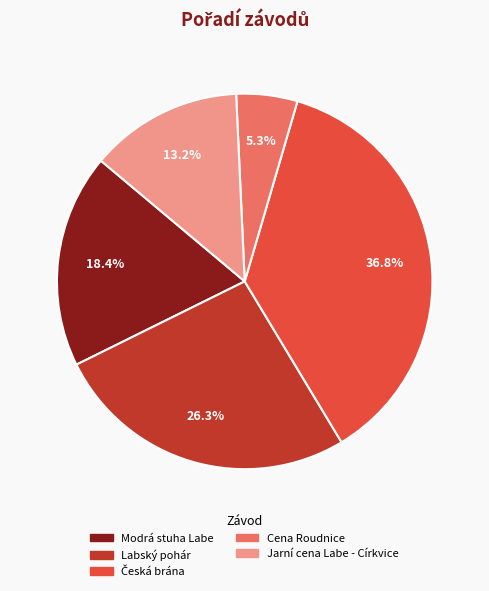

Is the sum of Labský pohár and Modrá stuha Labe greater than half?

No